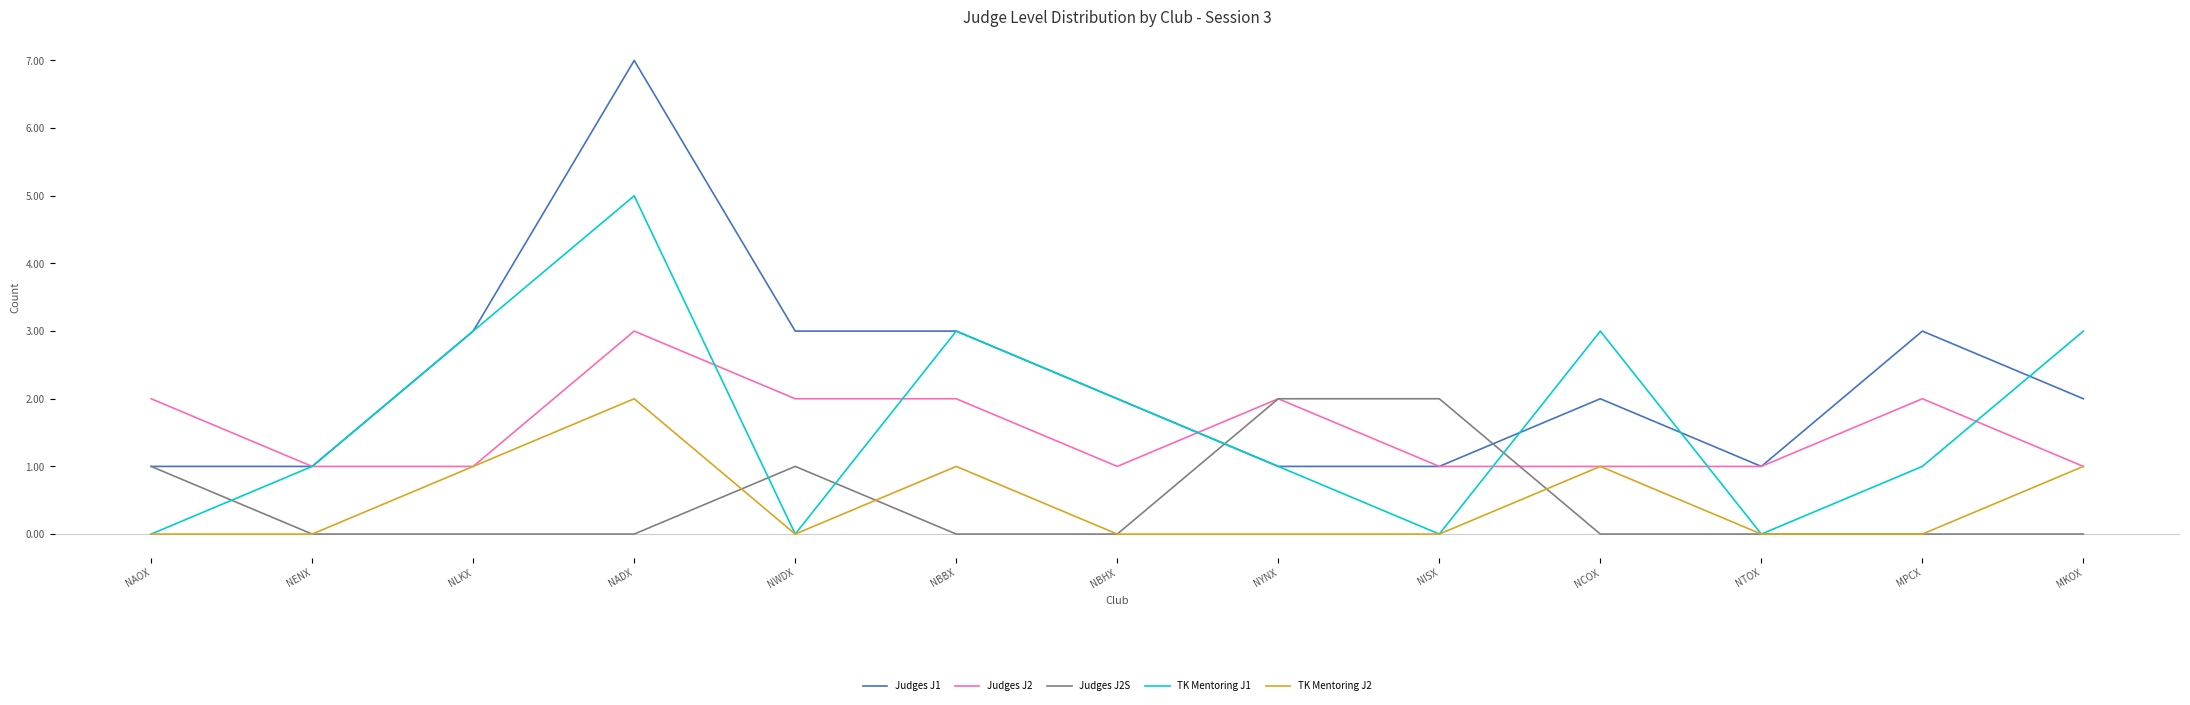

Is it true that Judges J2S equals 0 at MKOX?

True